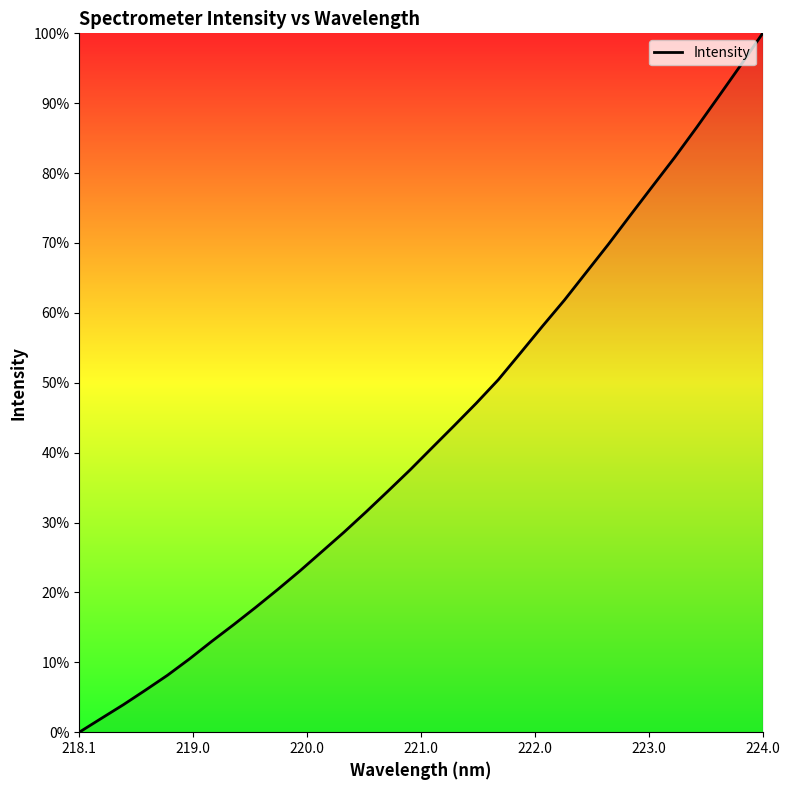

What is the greatest value displayed?

100.0